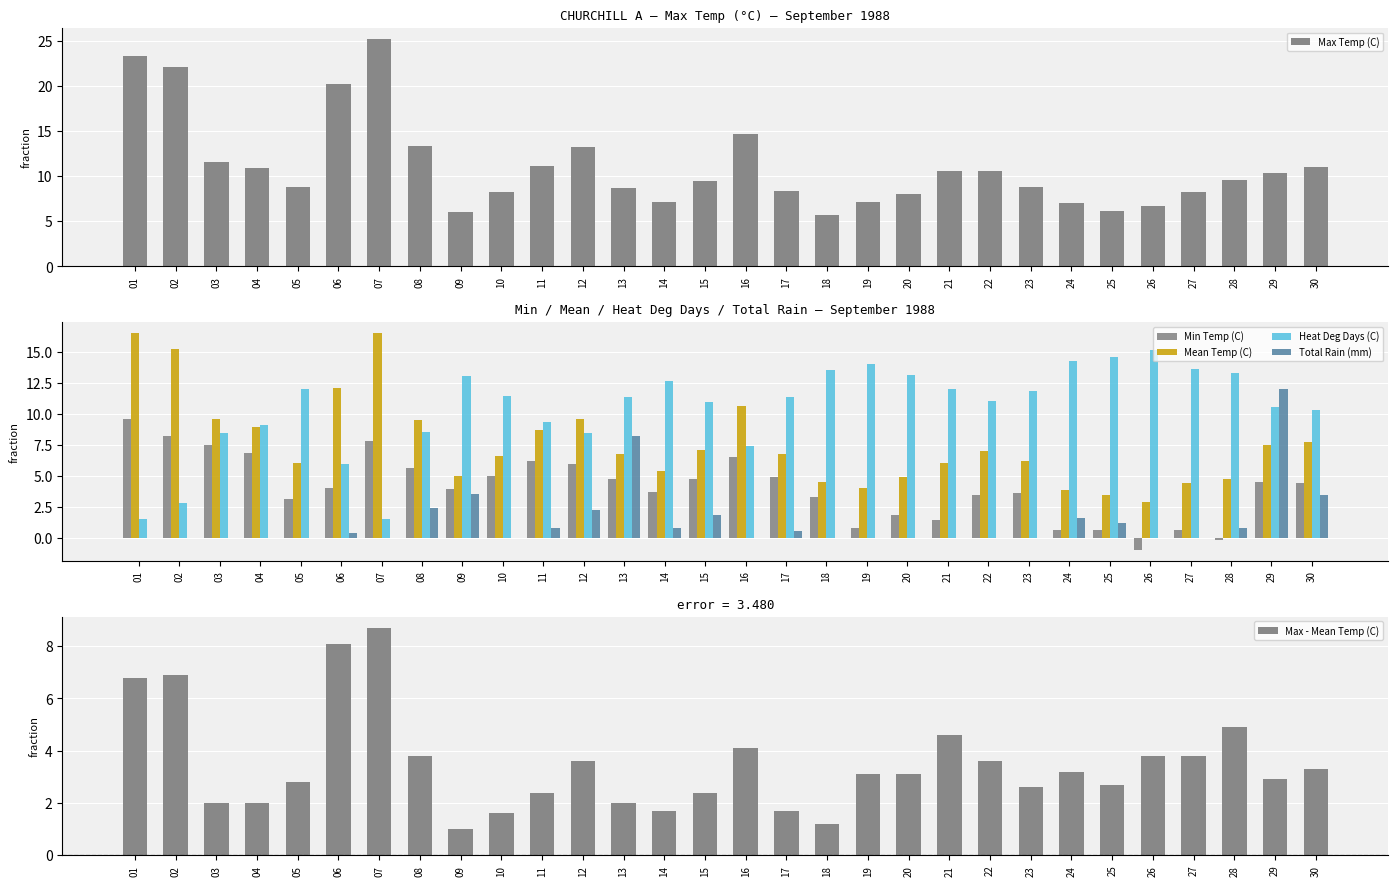

Where is Max - Mean Temp (C) nearest to the value 4?

16